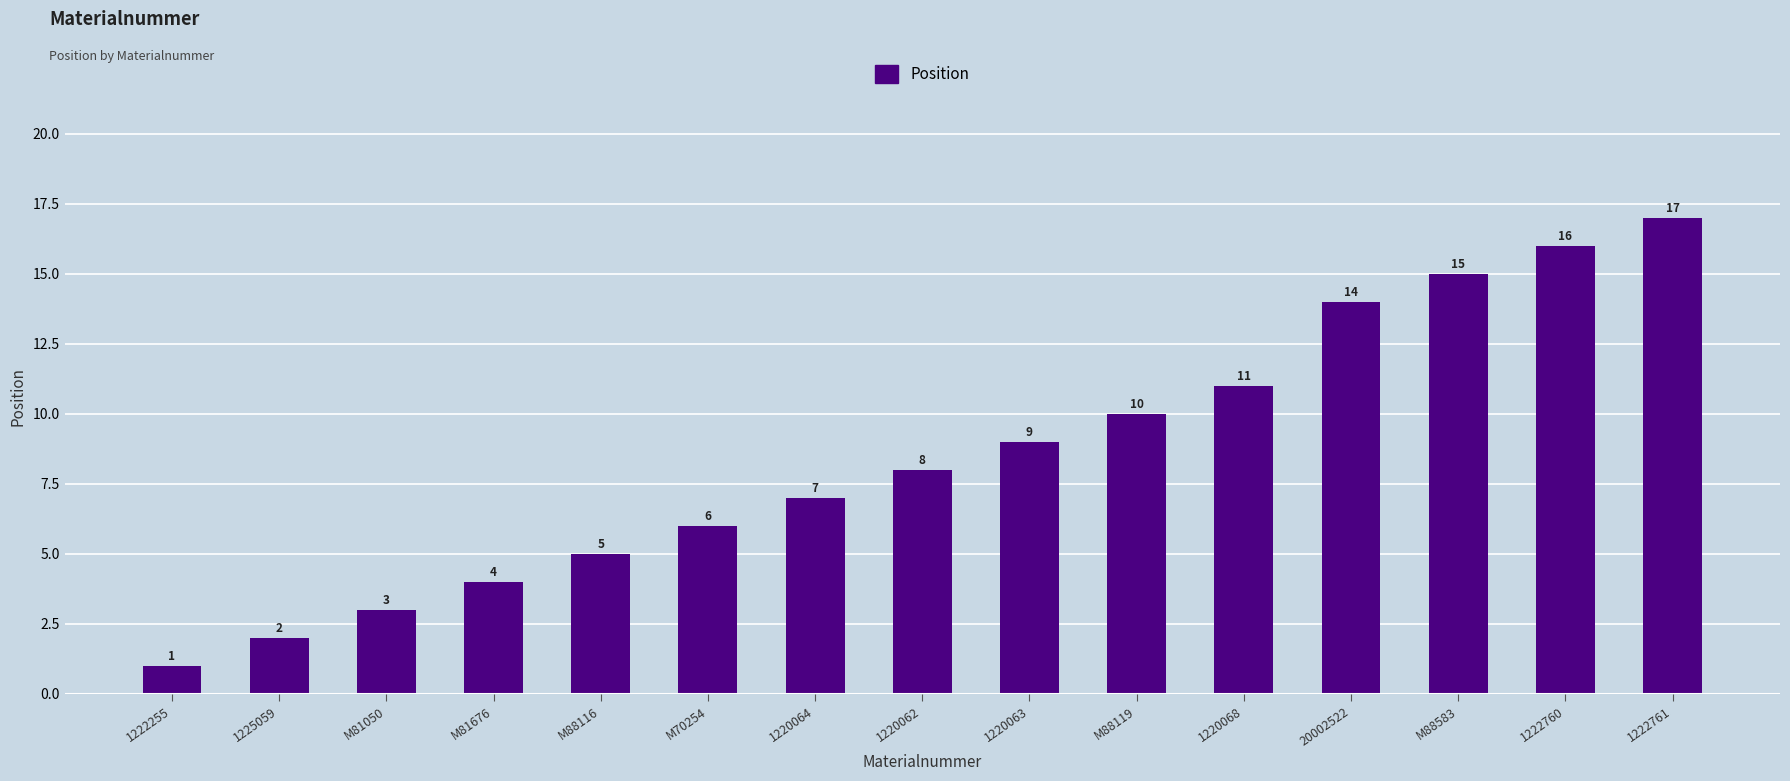

List the labels in order of value, largest first.

1222761, 1222760, M88583, 20002522, 1220068, M88119, 1220063, 1220062, 1220064, M70254, M88116, M81676, M81050, 1225059, 1222255